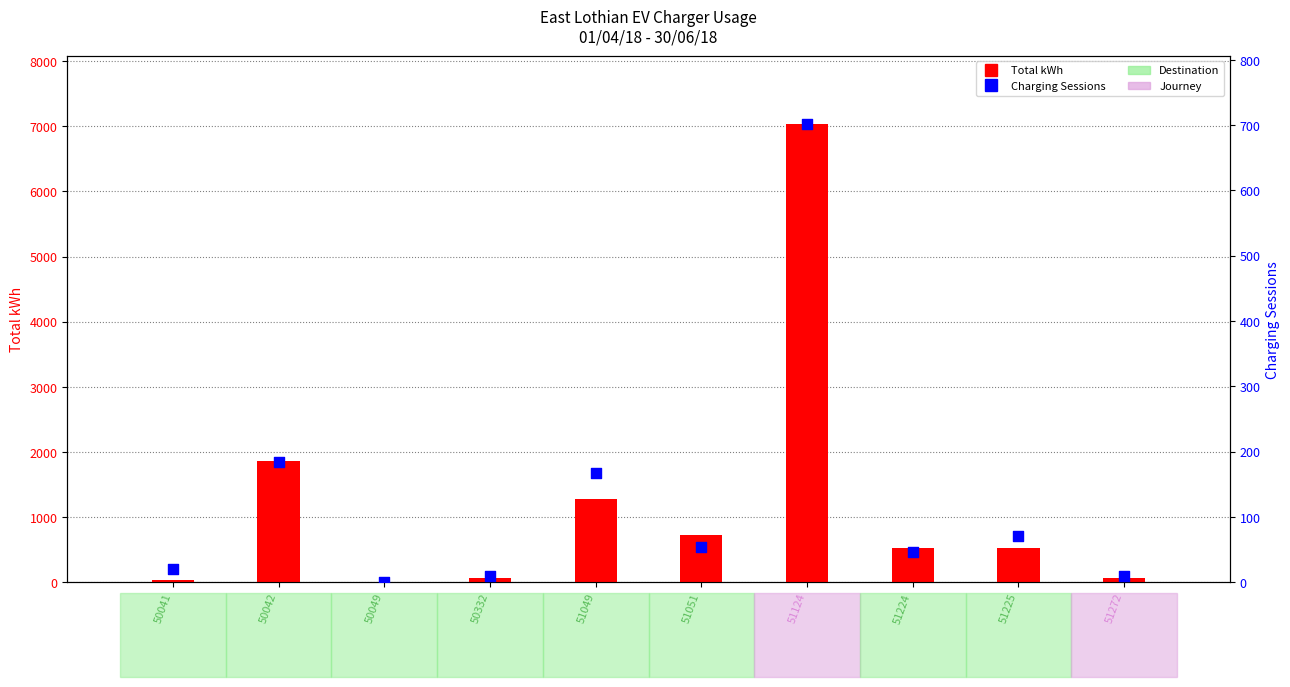

What are all the series names shown in the legend?

Total kWh, Charging Sessions